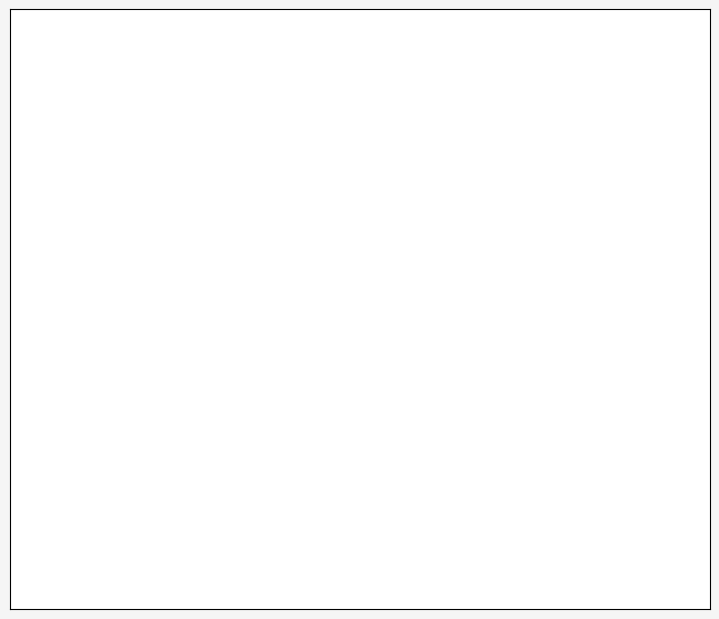

To the nearest percent, what is the average slice percentage?

25%